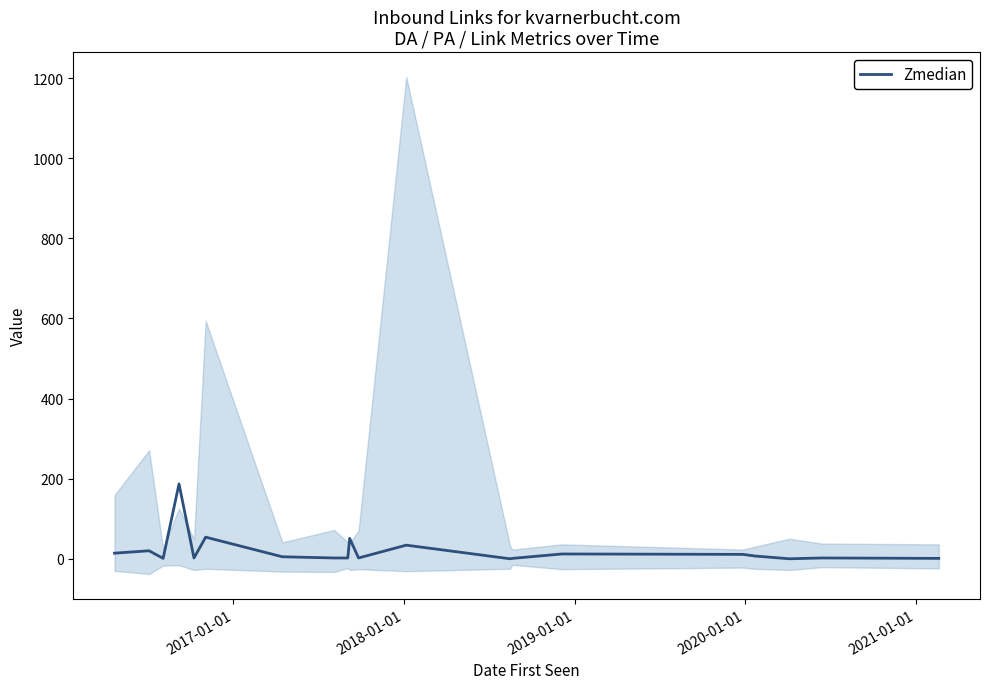

Does the chart have visible grid lines?

No